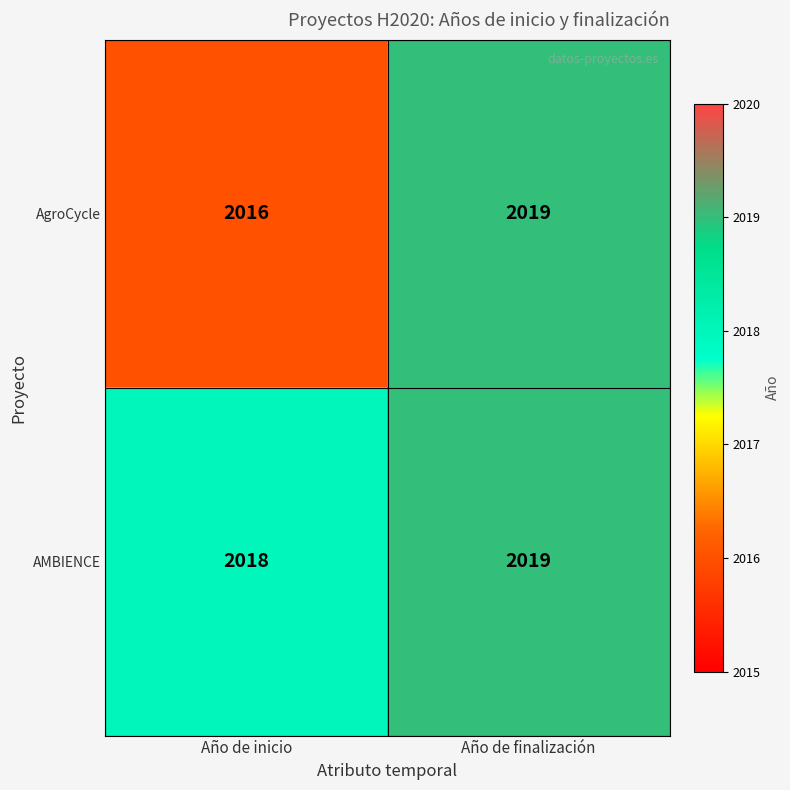

The AMBIENCE series shows 2018 at Año de inicio. True or false?

True